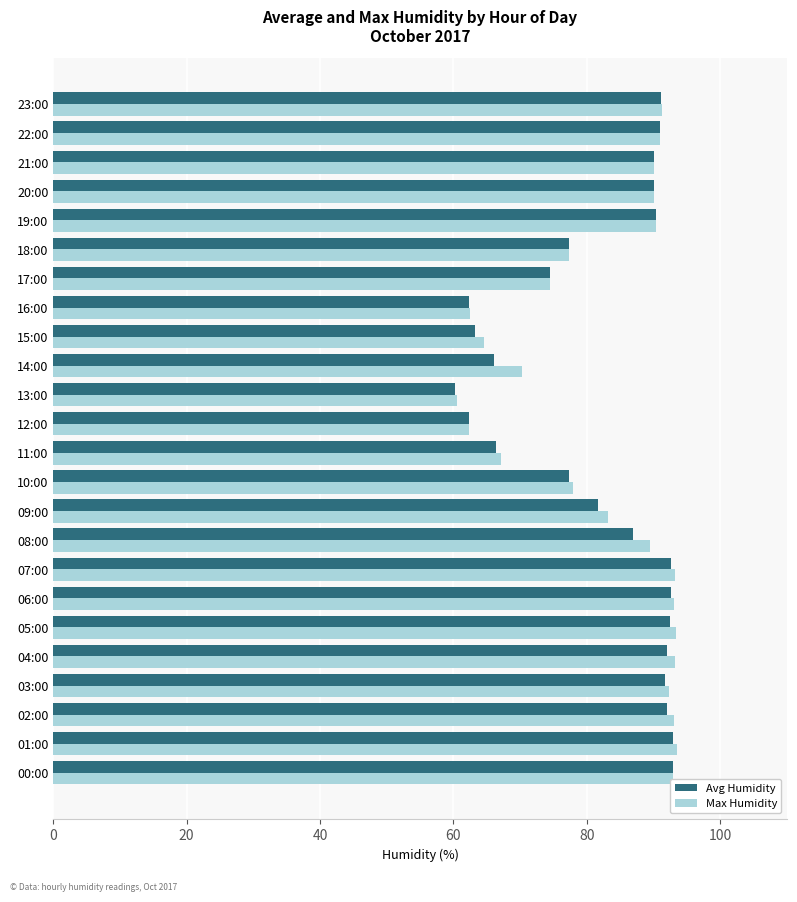

The value of Avg Humidity at 19:00 is 36.0. True or false?

False